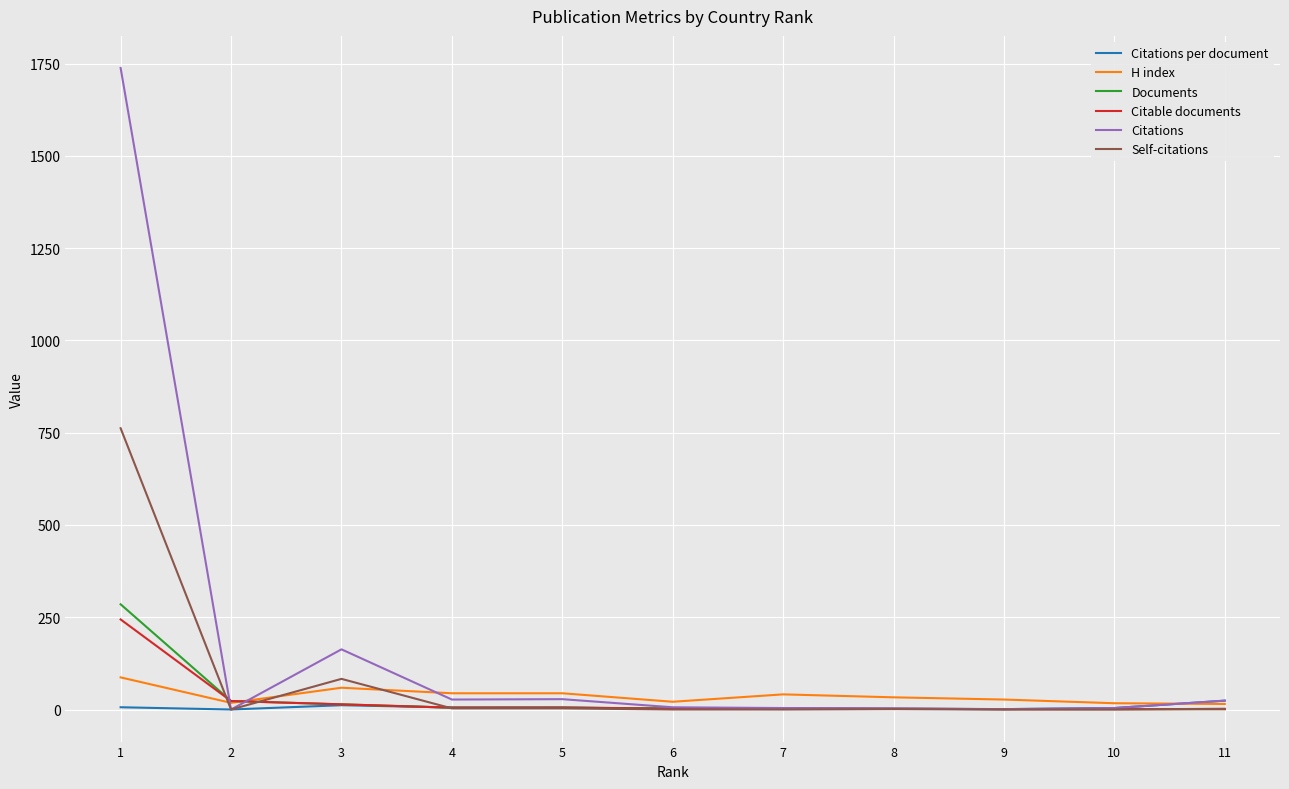

What is the maximum value for H index?

87.0